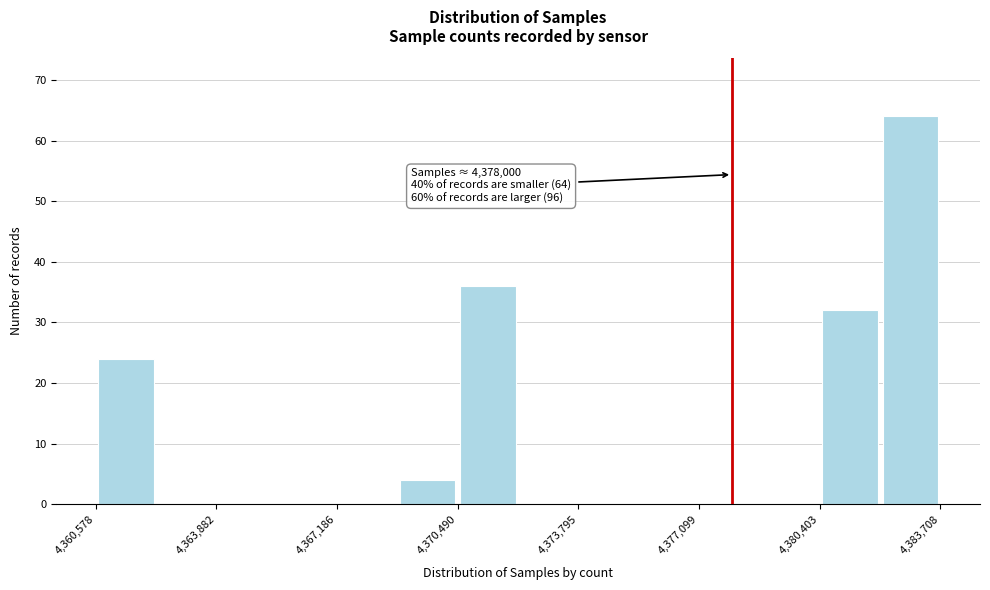

Around what value on the x-axis is the tallest bar? Give the approximate position of its centre, as read against the axis.

4383000